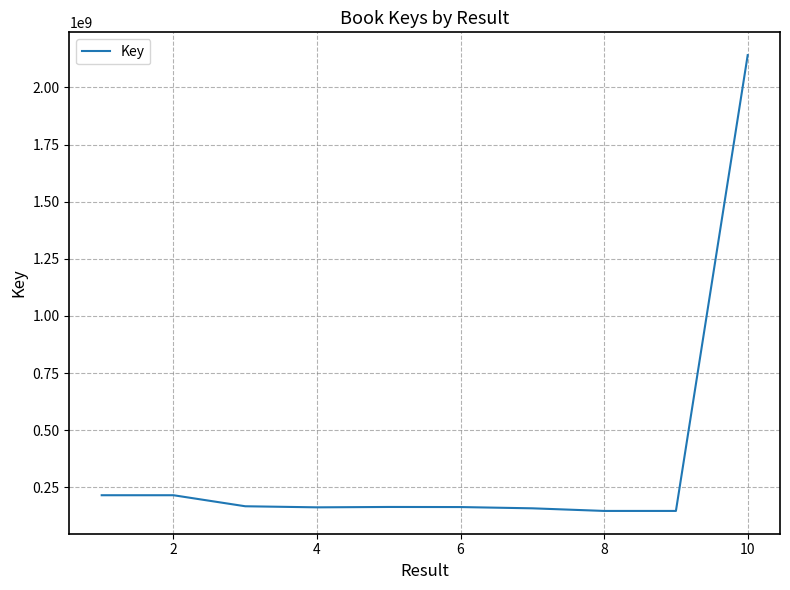

What is the smallest value displayed?

146585072